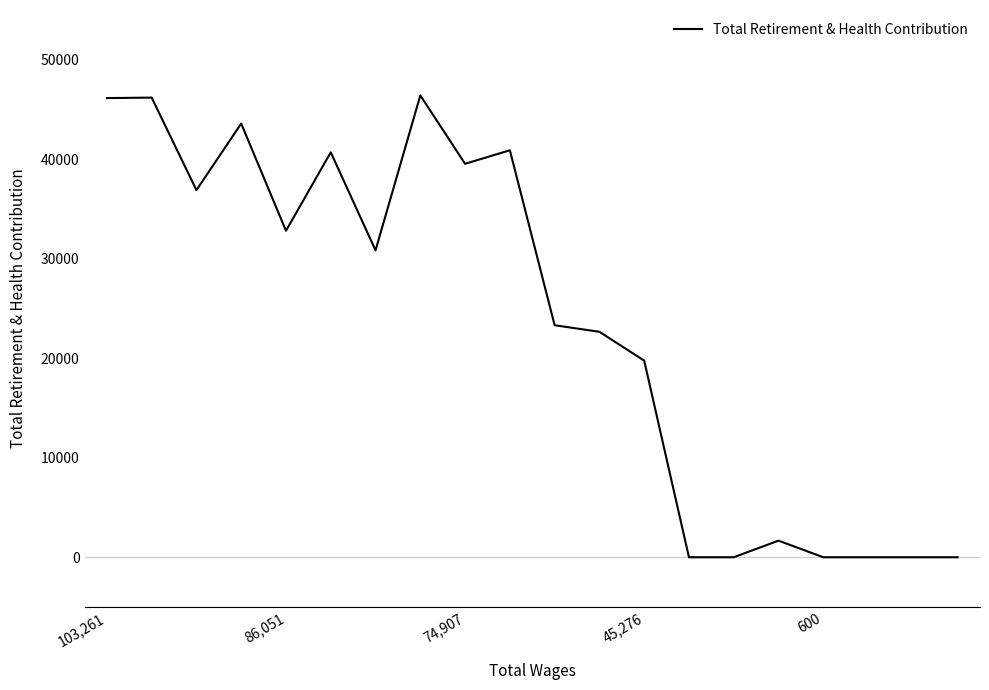

Does the chart have visible grid lines?

No